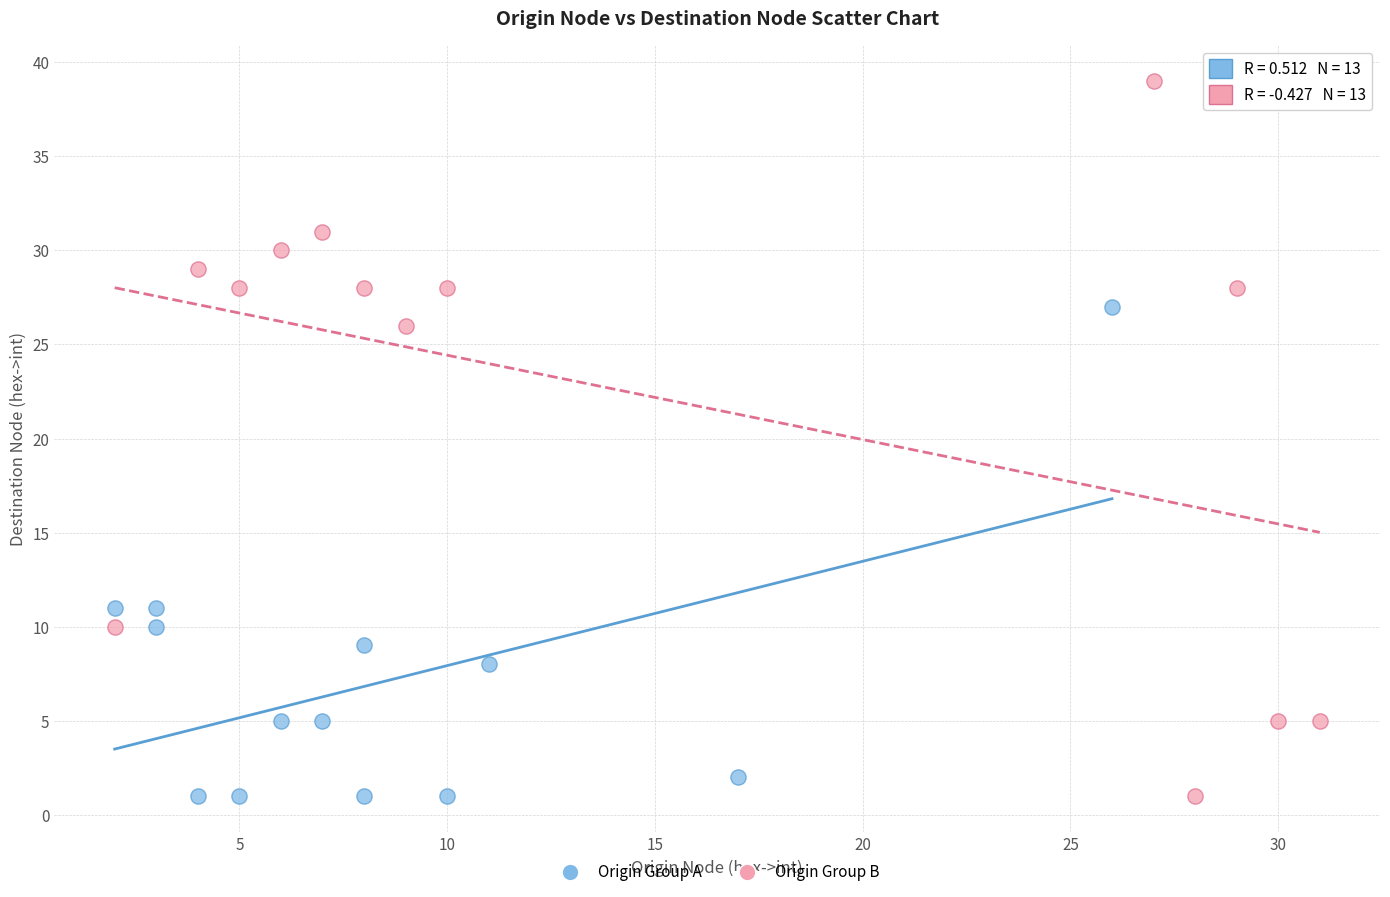

Which series reaches the maximum Y coordinate?

Origin Group B